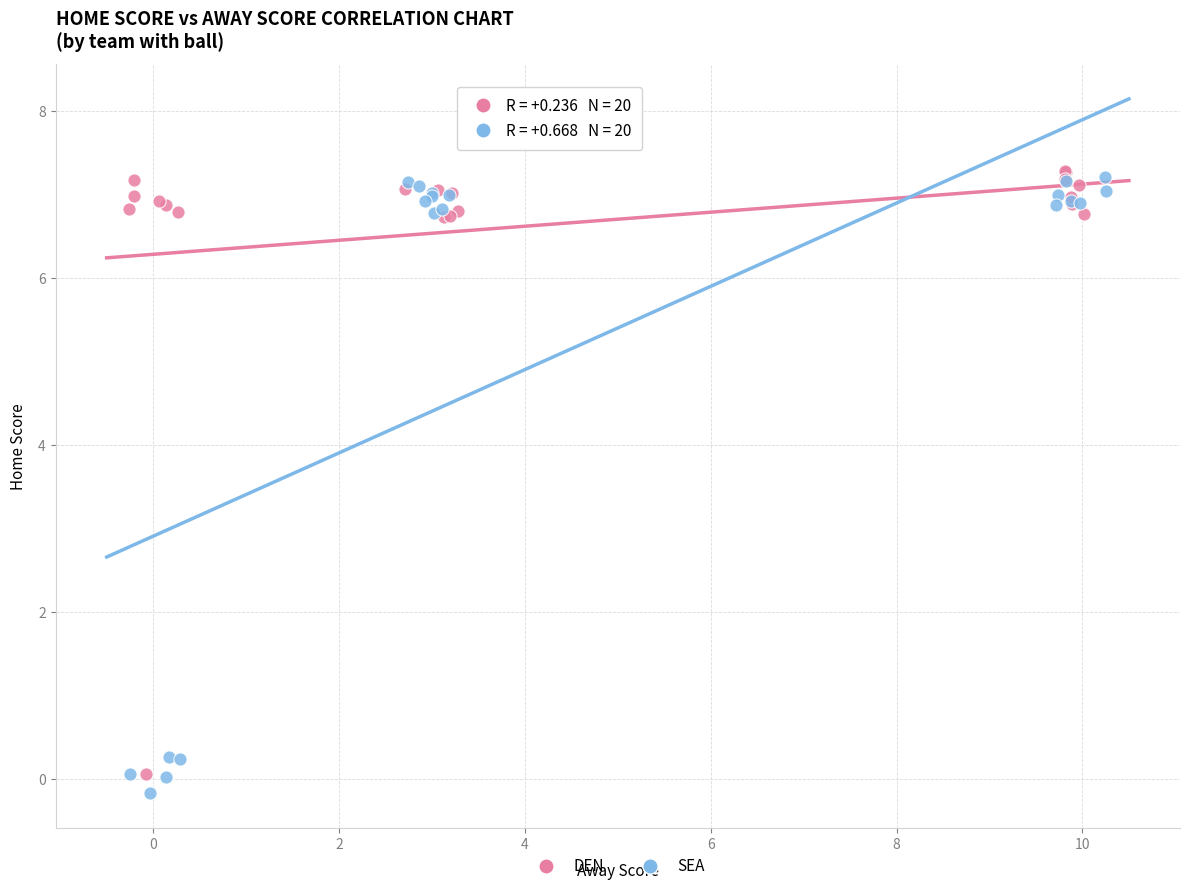

What are all the series names shown in the legend?

DEN, SEA